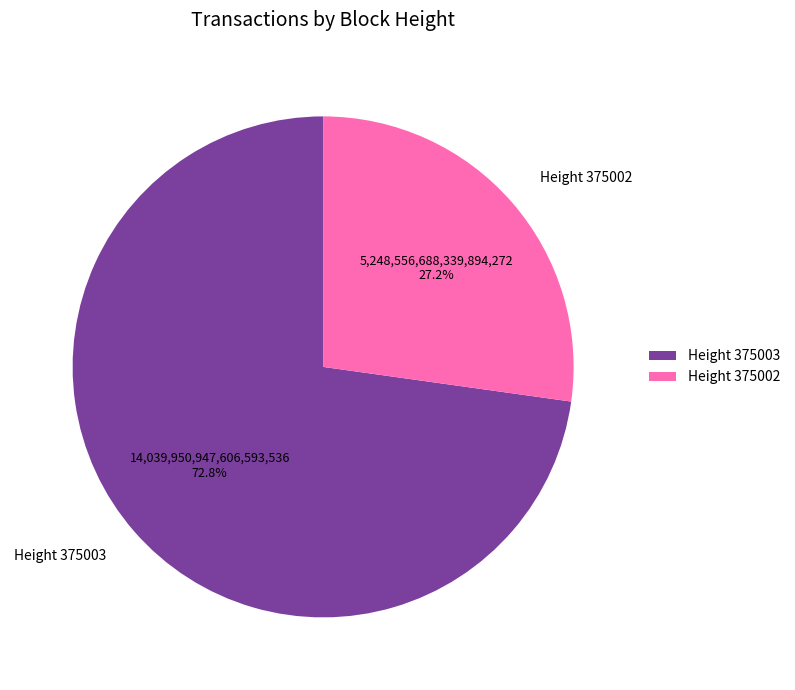

How many segments does this pie chart have?

2